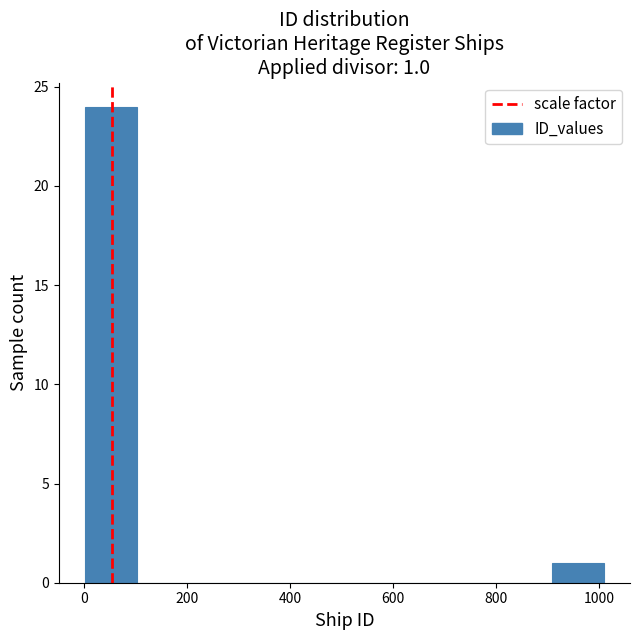

Over which range of the x-axis is the bar tallest?

0 to 100